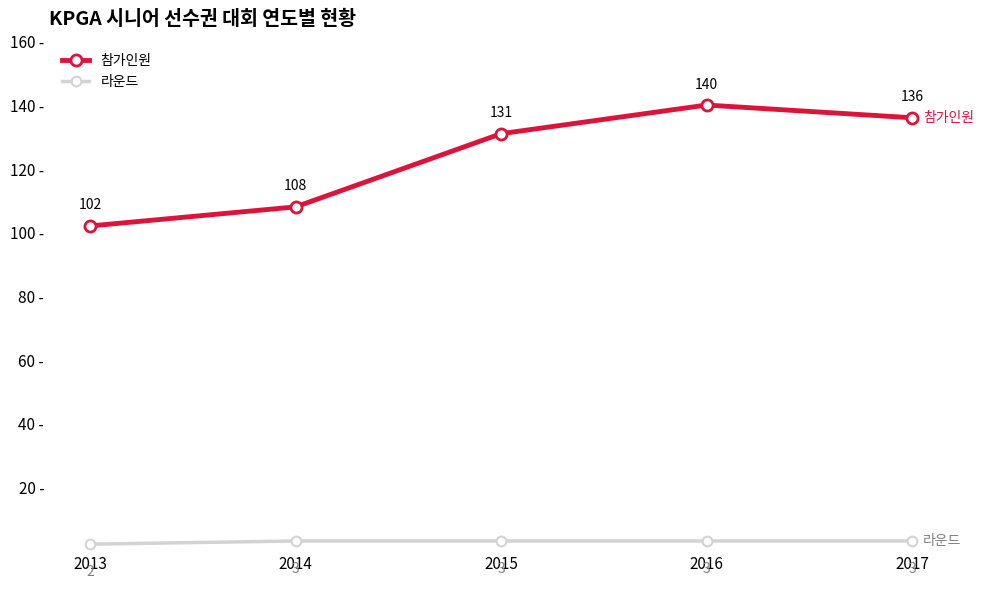

The 참가인원 series shows 140 at 2016. True or false?

True